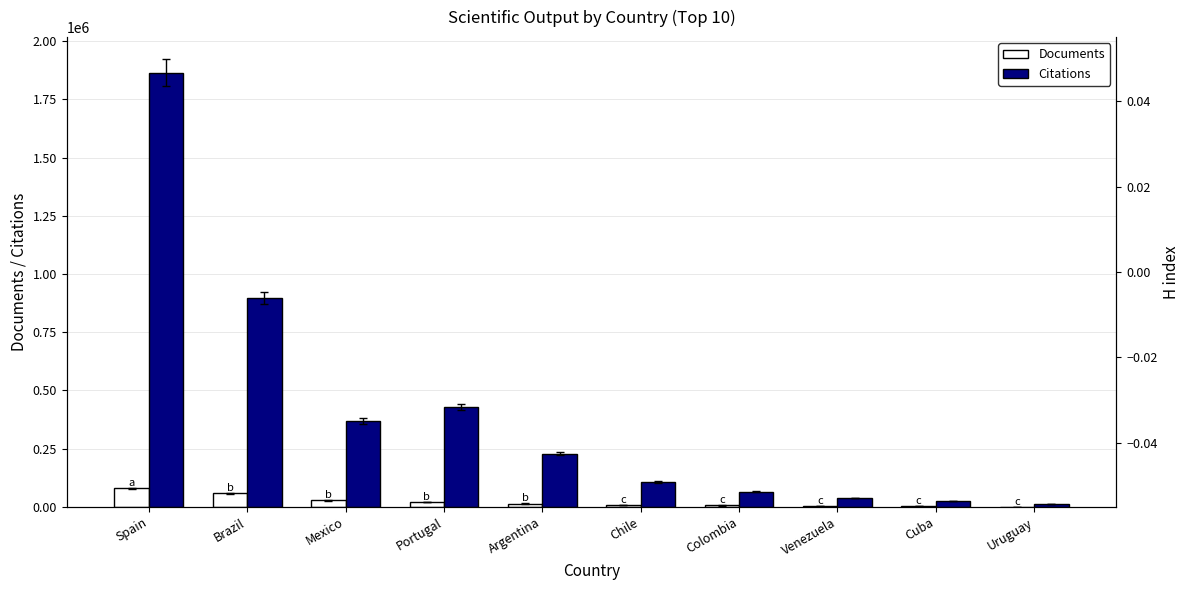

Where does the Citations series first go above 228361?

Spain